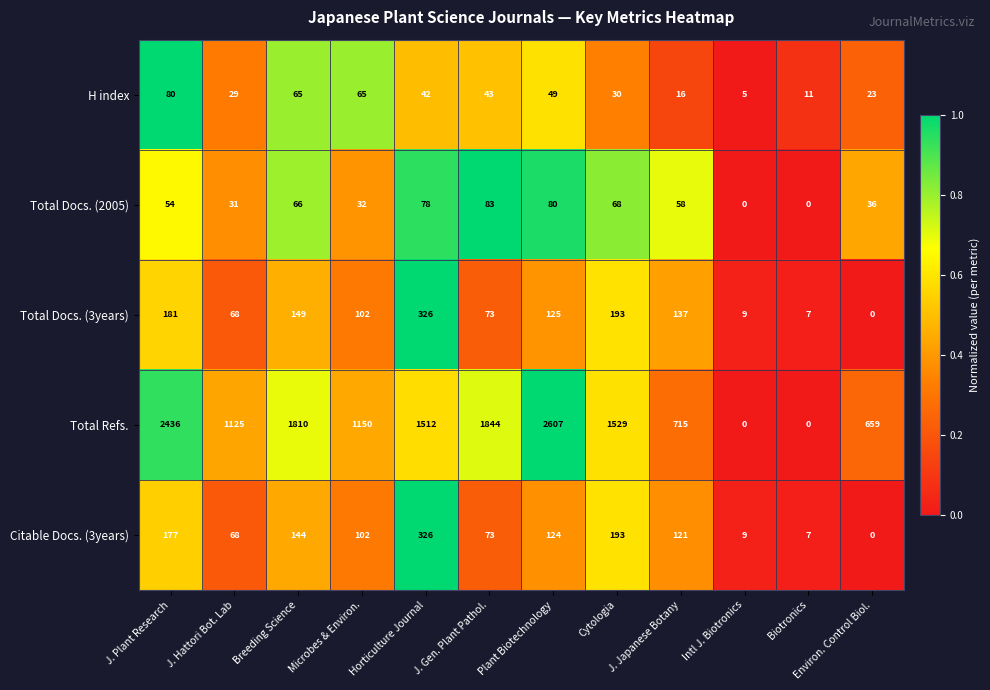

Is it true that Total Docs. (3years) equals 145 at Horticulture Journal?

False